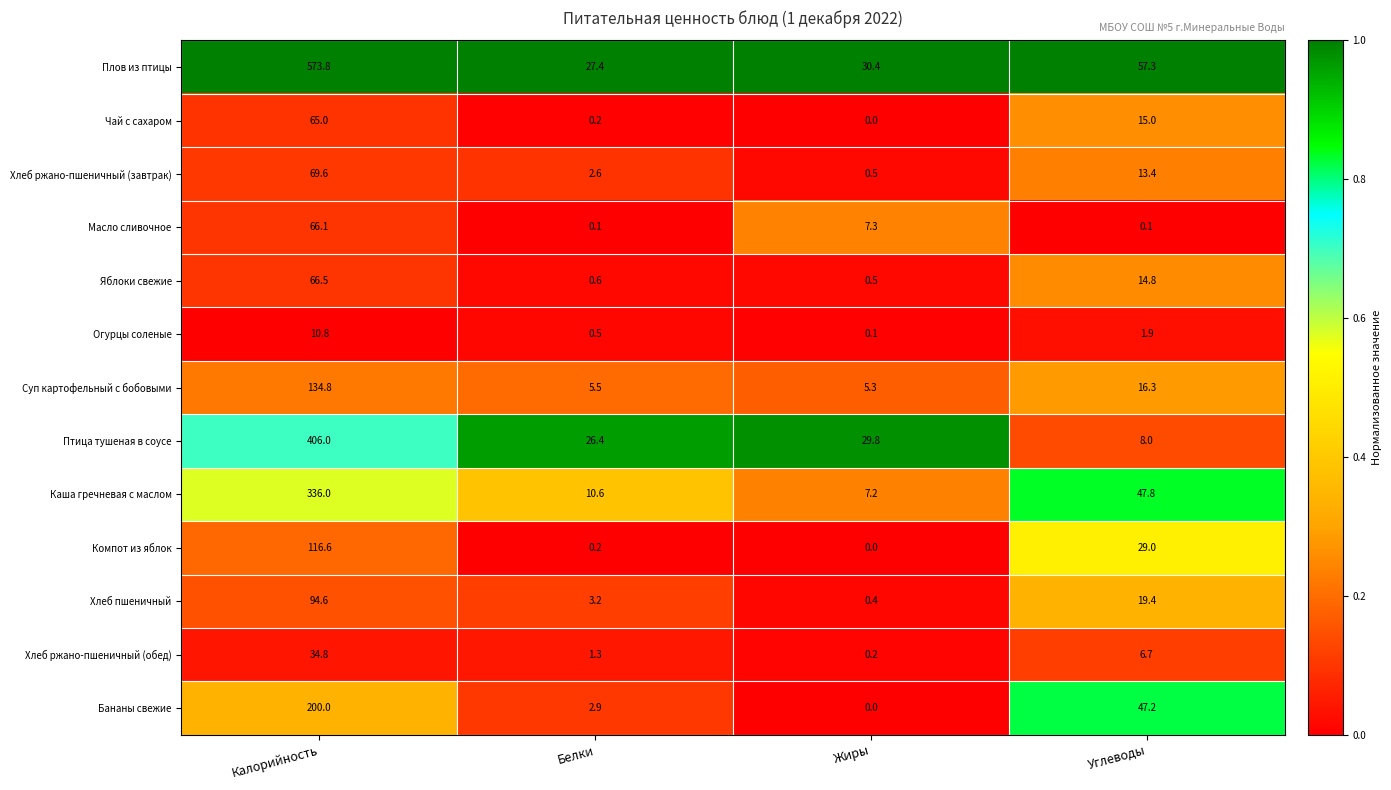

Which series has the largest total across all categories?

Плов из птицы